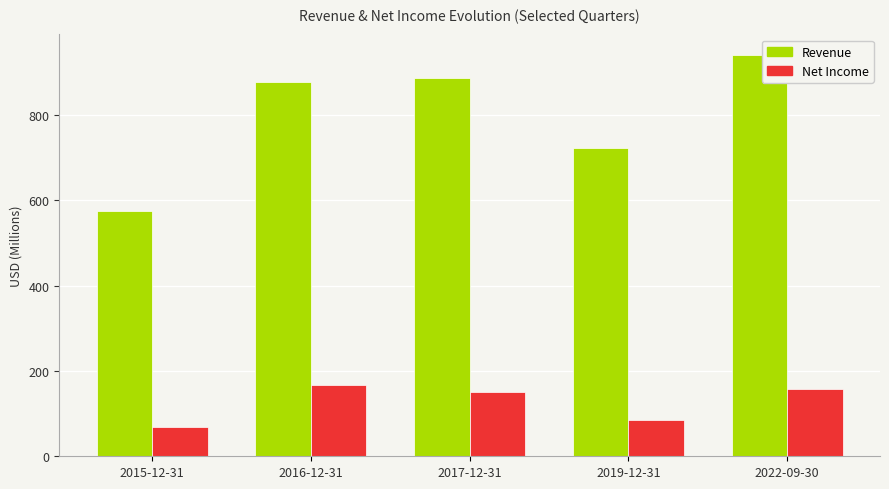

Rank the series by their maximum value, from lowest to highest.

Net Income, Revenue